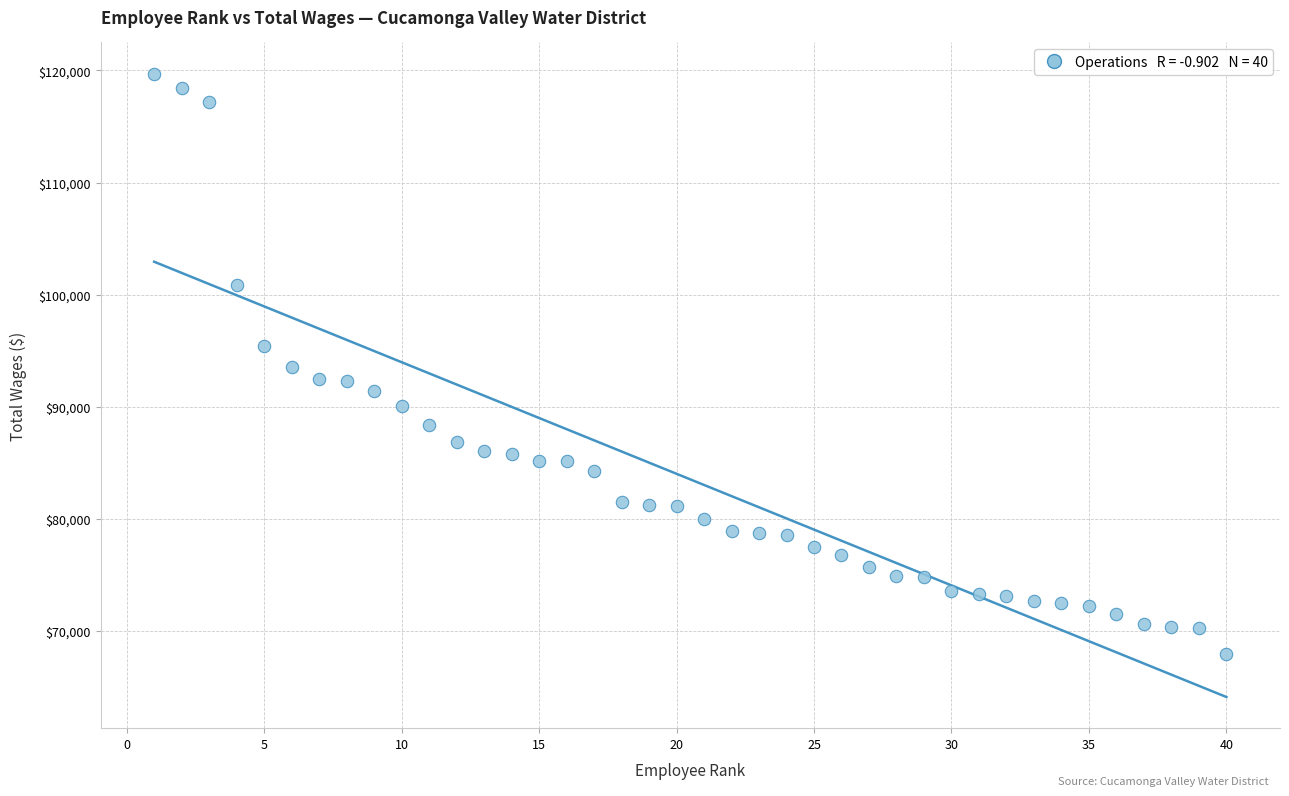

What is the range of X values (max minus min)?

39